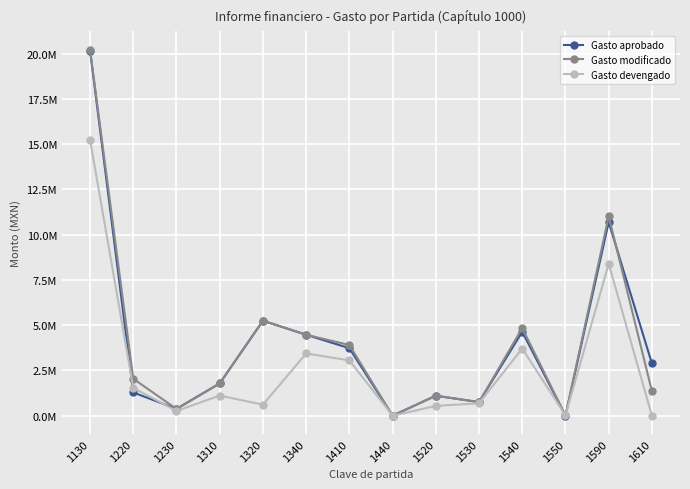

What value does the Gasto aprobado series have at 1520?

1104000.0